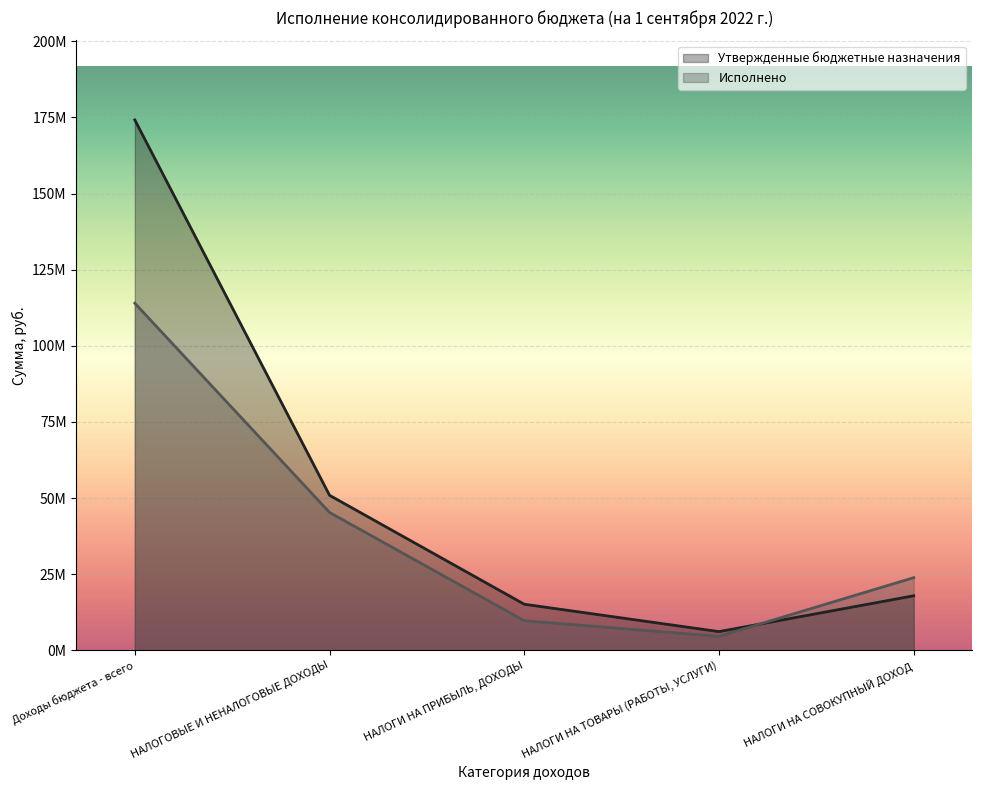

Reading left to right, list all the values displayed in this chart.

Утвержденные бюджетные назначения: 174155000.2	50913797.0	15149800.0	6160200.0	17923587.0
Исполнено: 113979458.2	45281117.7	9736403.4	4603646.6	23875410.7